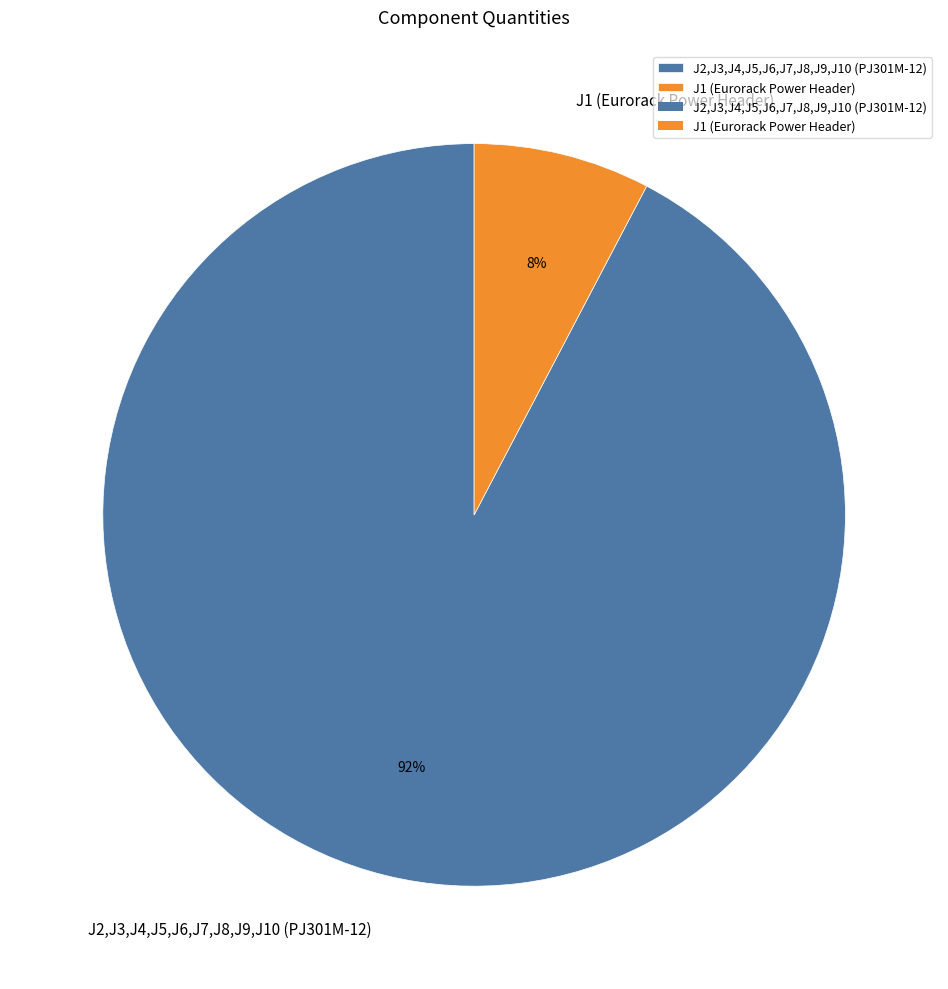

Which slice represents more than half of the pie?

J2,J3,J4,J5,J6,J7,J8,J9,J10 (PJ301M-12)